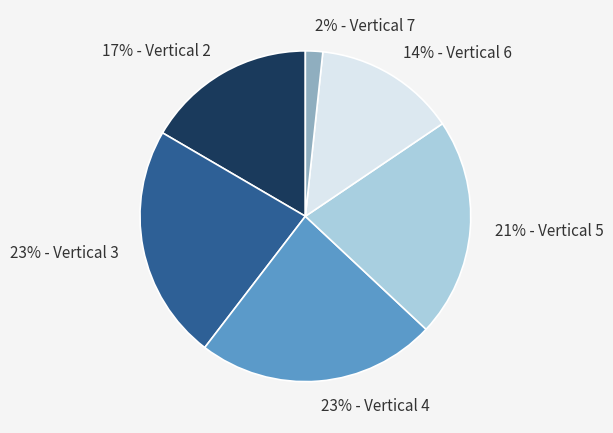

How many slices are in this pie chart?

6